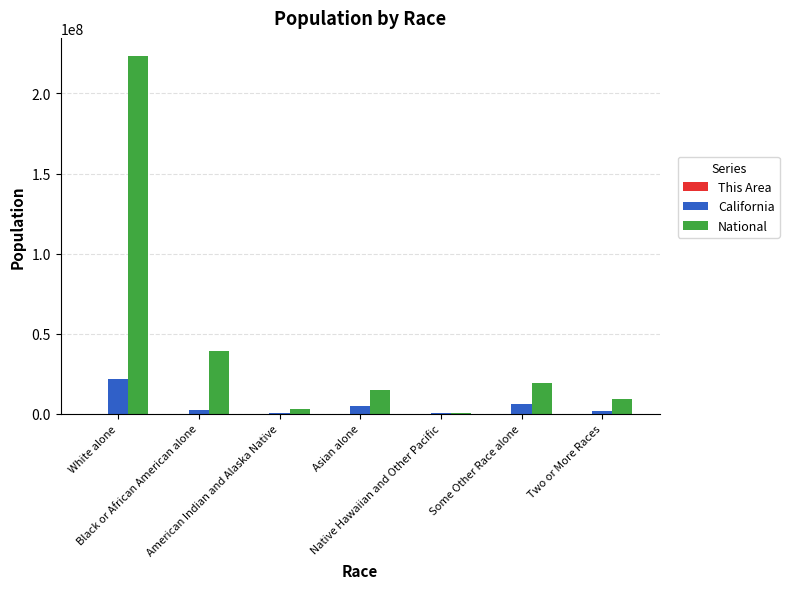

At which category is the sum across all series the highest?

White alone